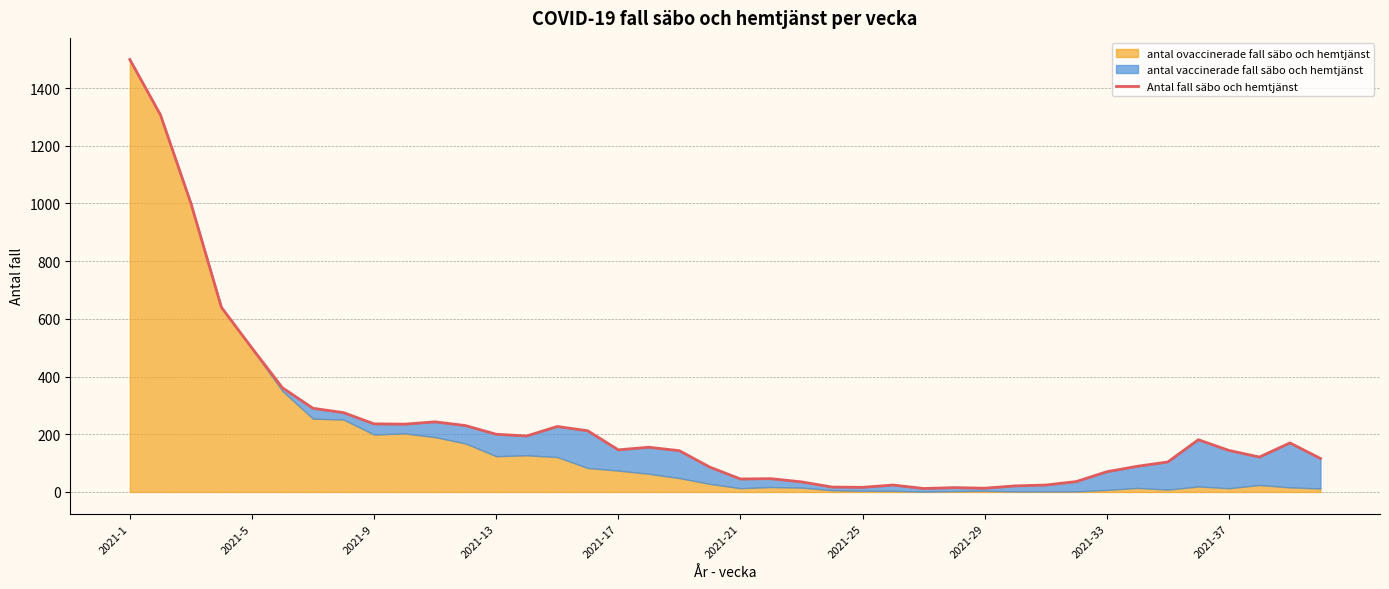

True or false: there are more than 1 points higher than both neighbors.

True